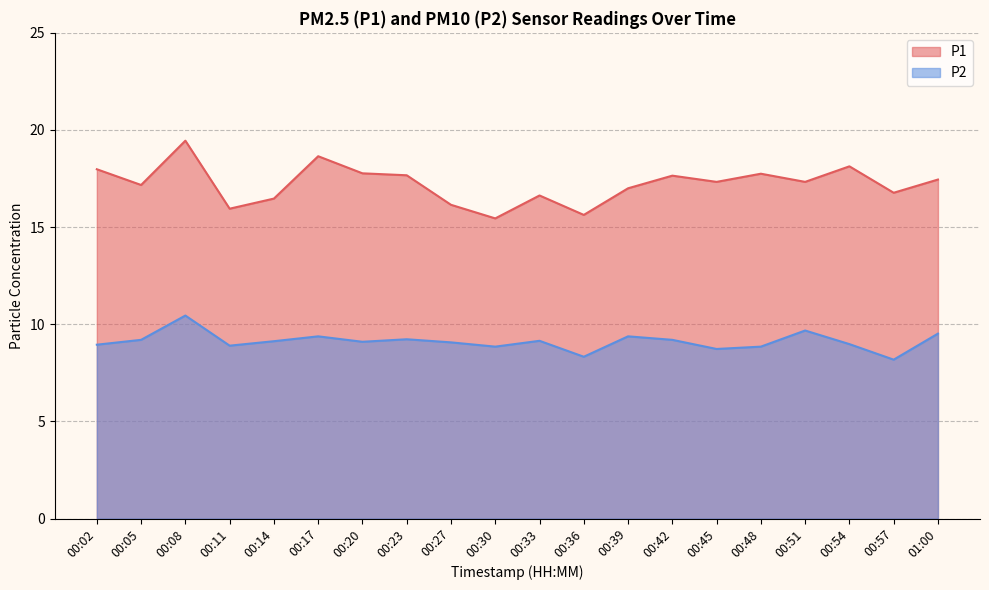

True or false: P2 and P1 cross at least once.

False